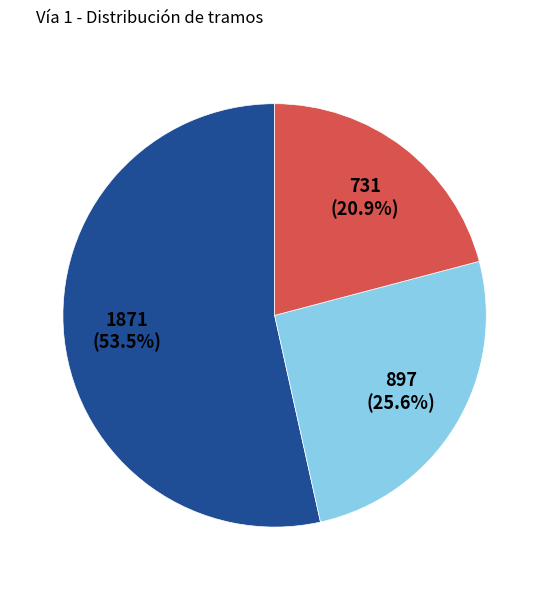

To the nearest percent, what is the average slice percentage?

33%